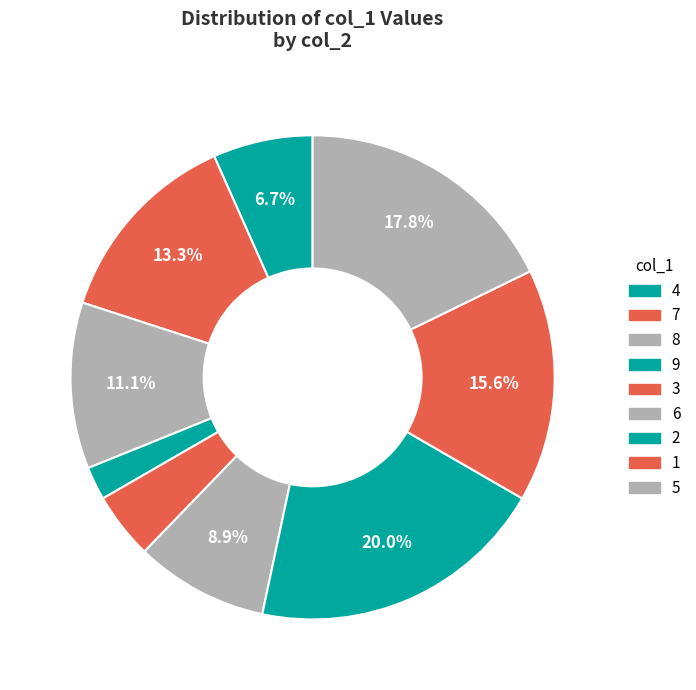

The 1 slice represents 24% of the pie. True or false?

False